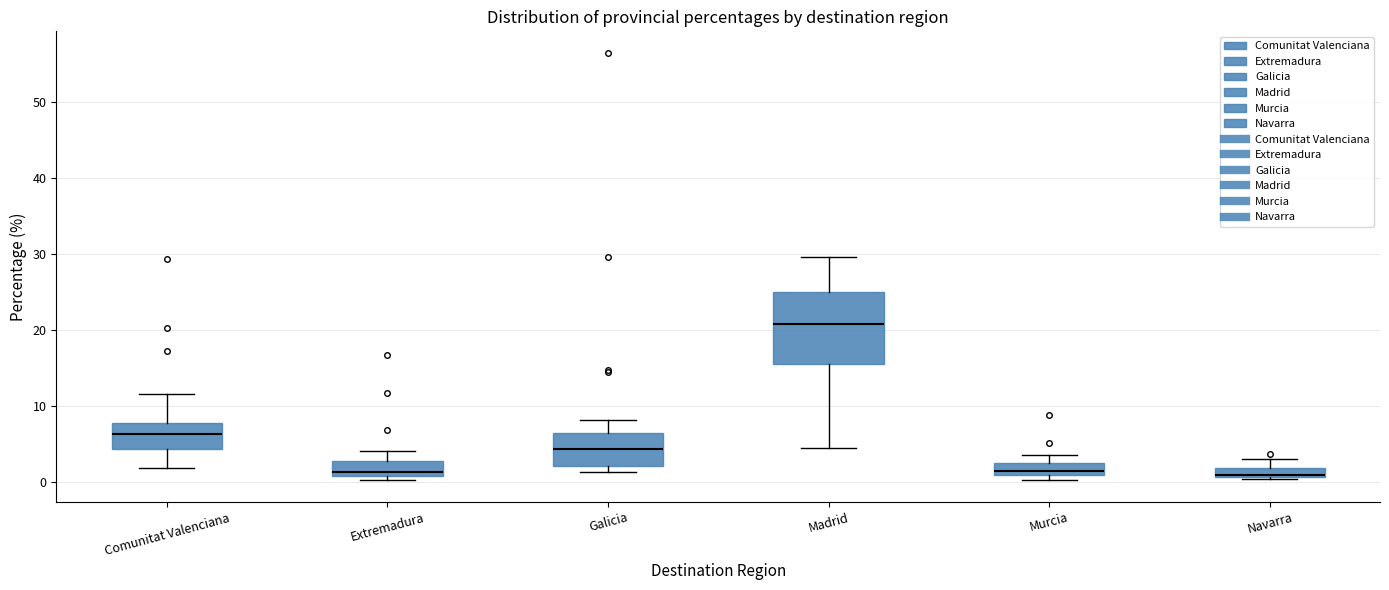

Which box is the tallest, from its lower edge to its upper edge?

Madrid